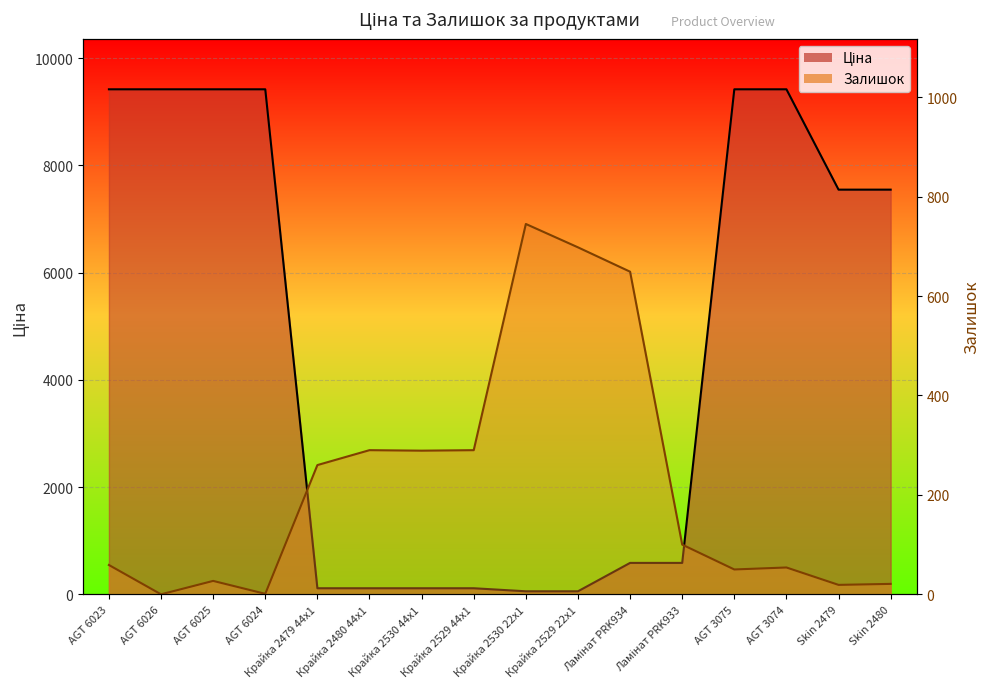

What is the total value across all series at Крайка 2479 44x1?

373.3